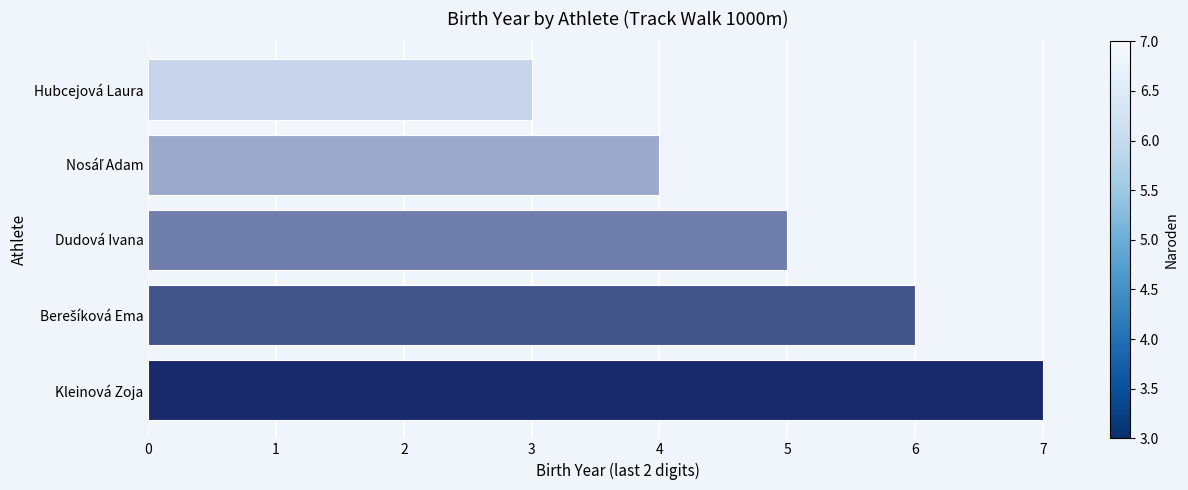

Which category has the lowest value across all series?

Hubcejová Laura